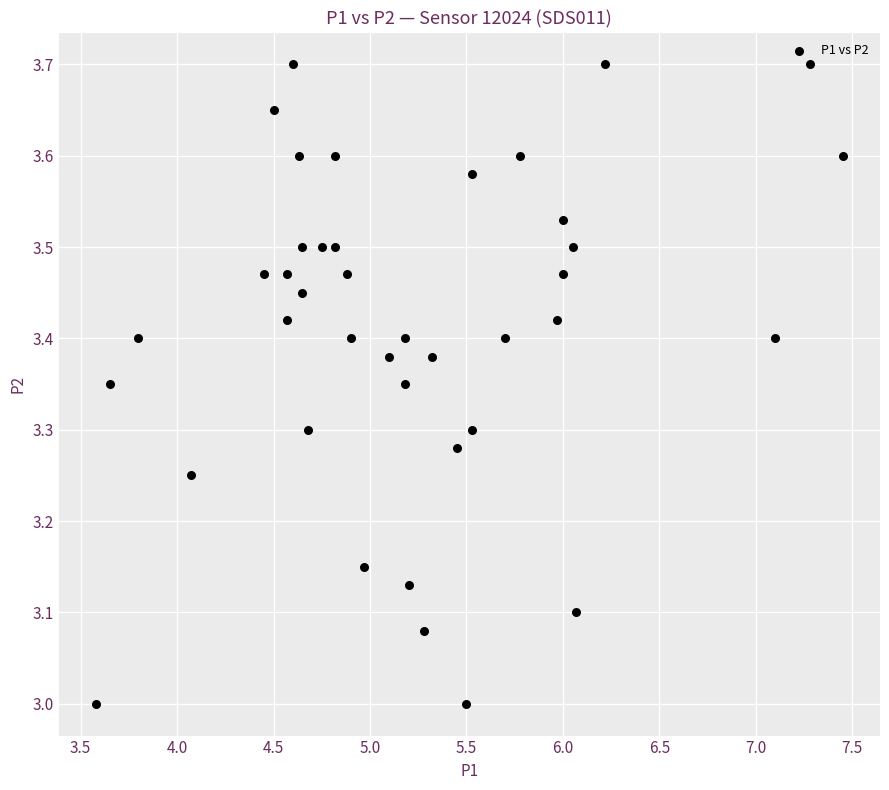

What is the range of Y values (max minus min)?

0.7